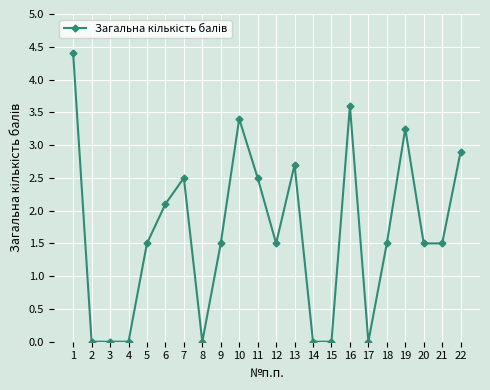

Does the chart have visible grid lines?

Yes